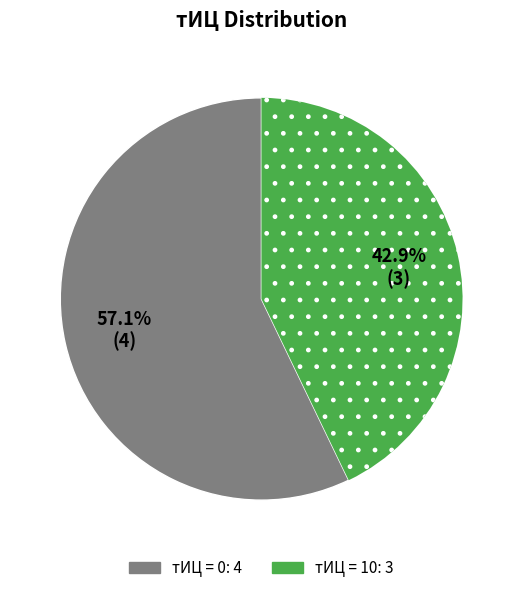

Does any single category account for the majority?

Yes